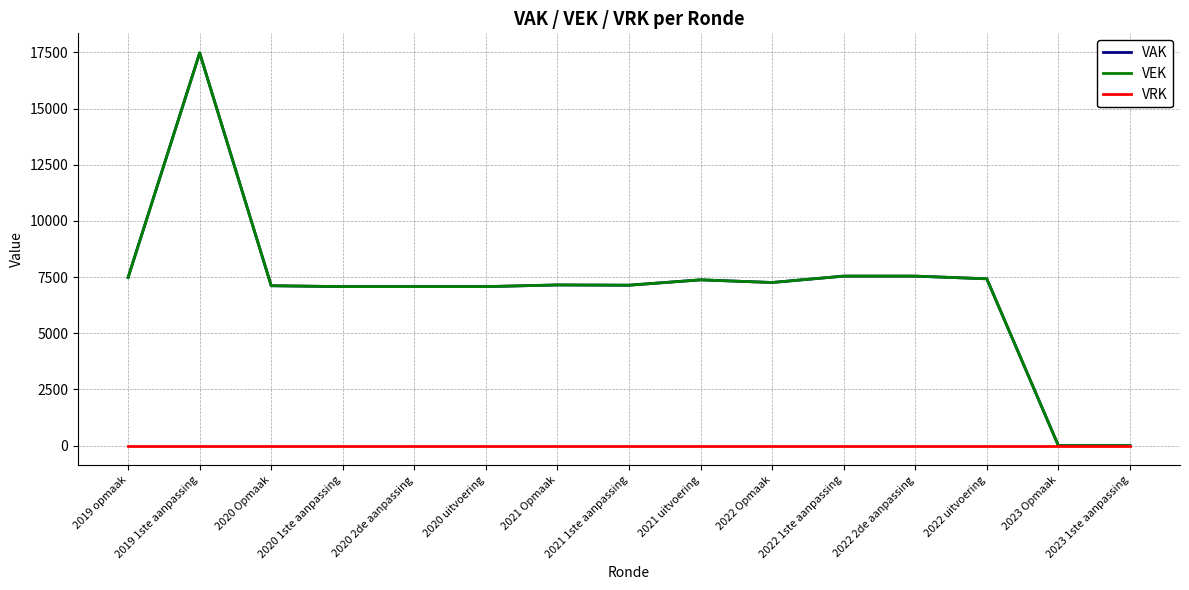

What is the label of the 4th point from the left?

2020 1ste aanpassing